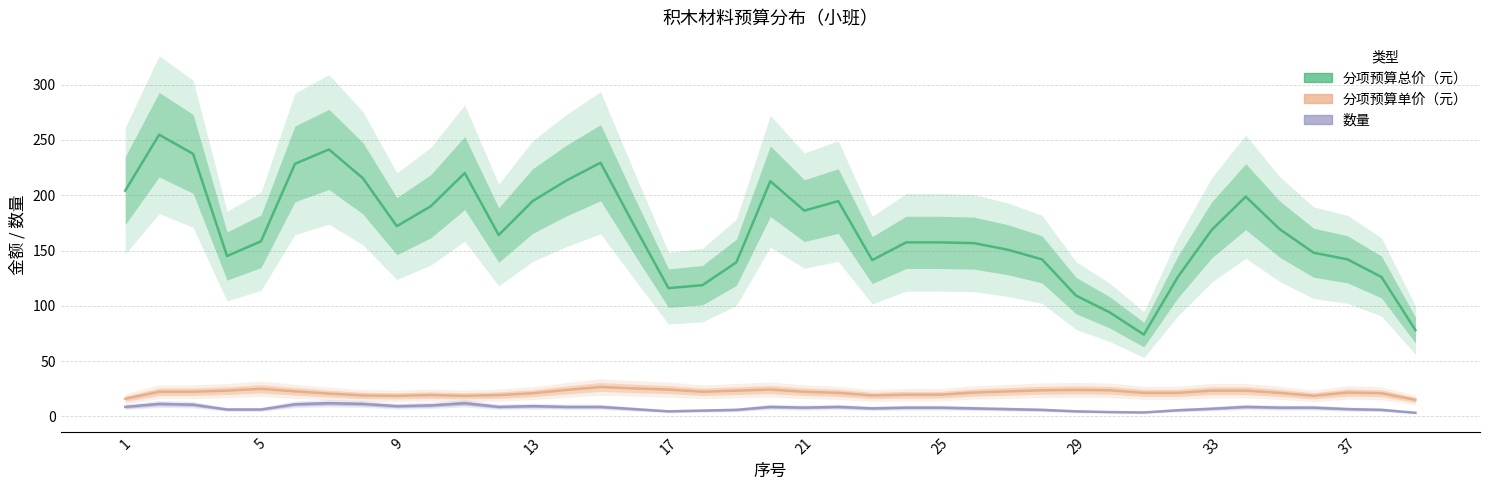

Is the value of 数量 at 31 greater than the value of 分项预算总价（元） at 25?

No